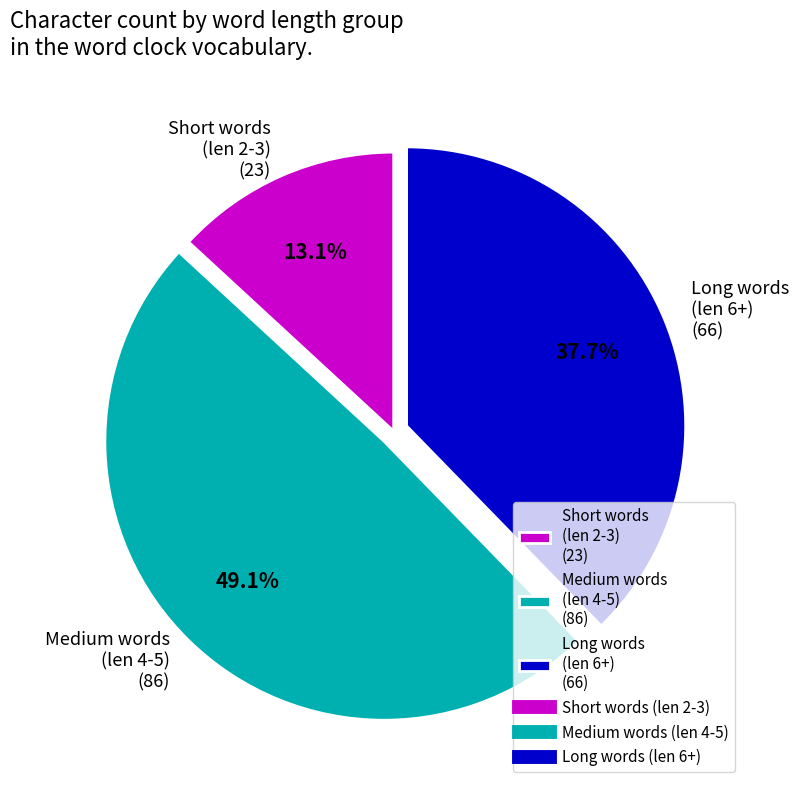

Is Long words (len 6+) (66) the majority of the pie?

No